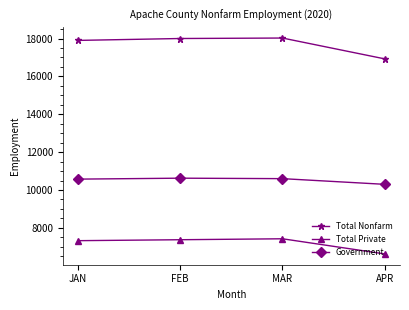

True or false: Total Nonfarm and Government cross at least once.

False